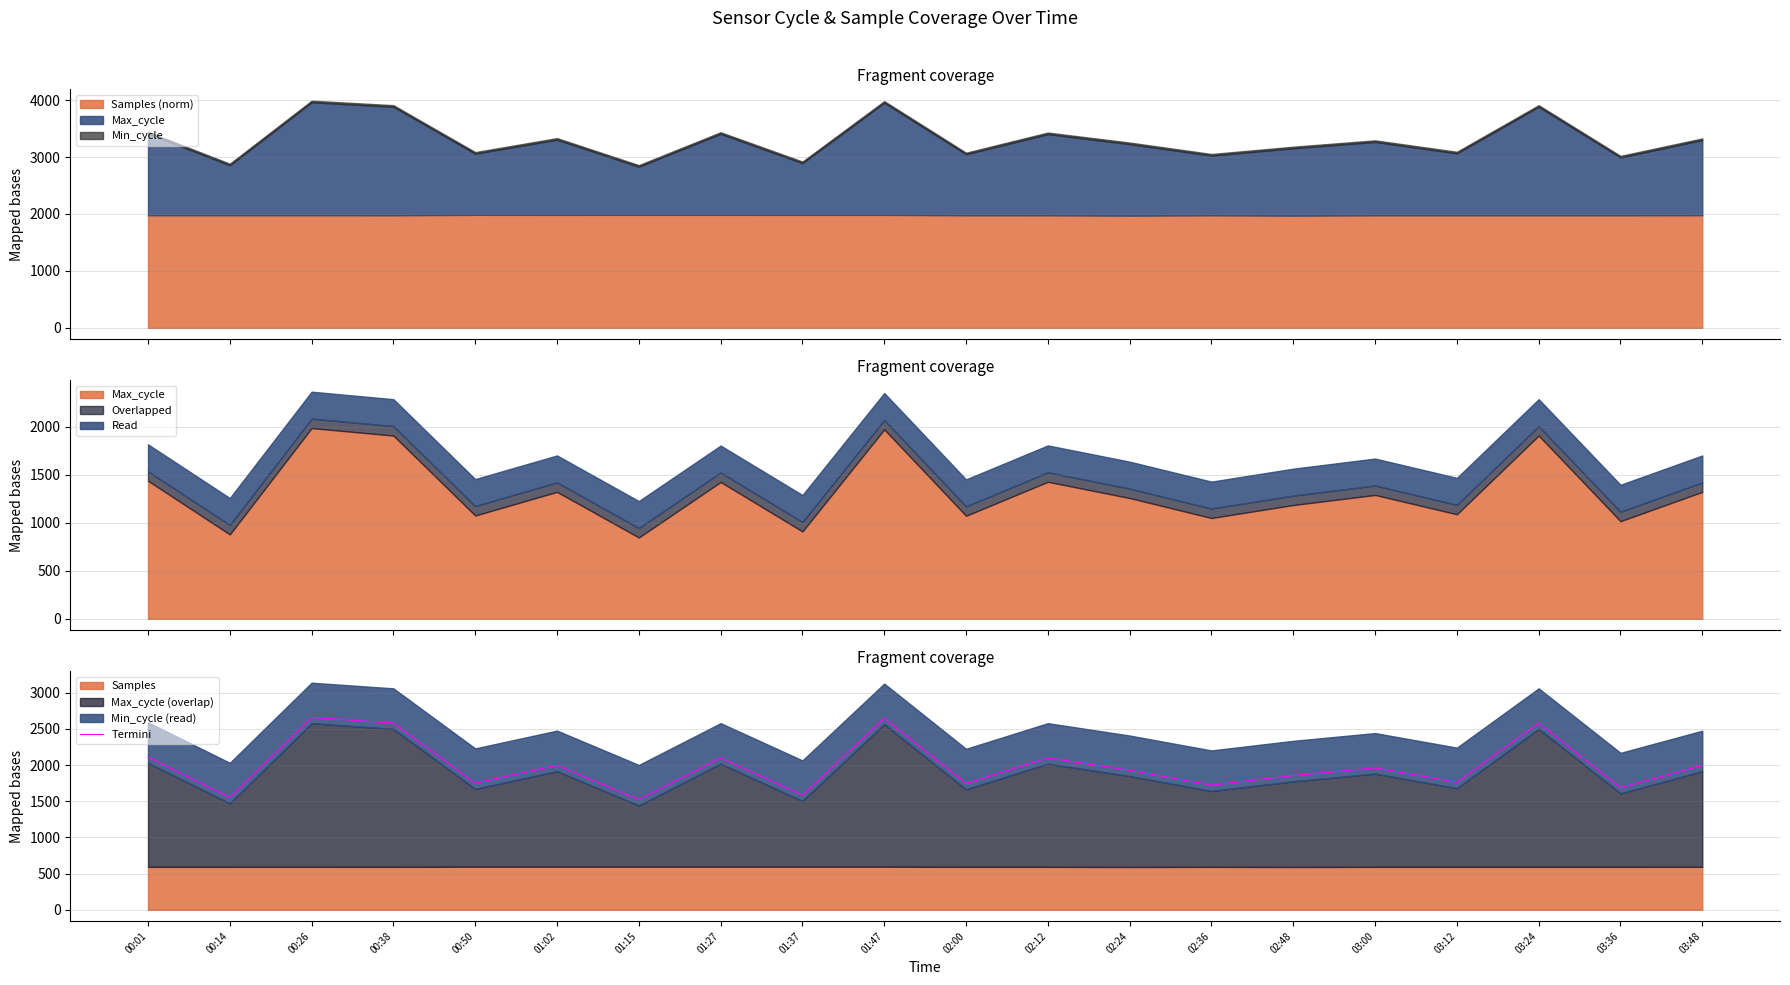

How many interior local valleys (lower than both neighbors) does the data have?

8